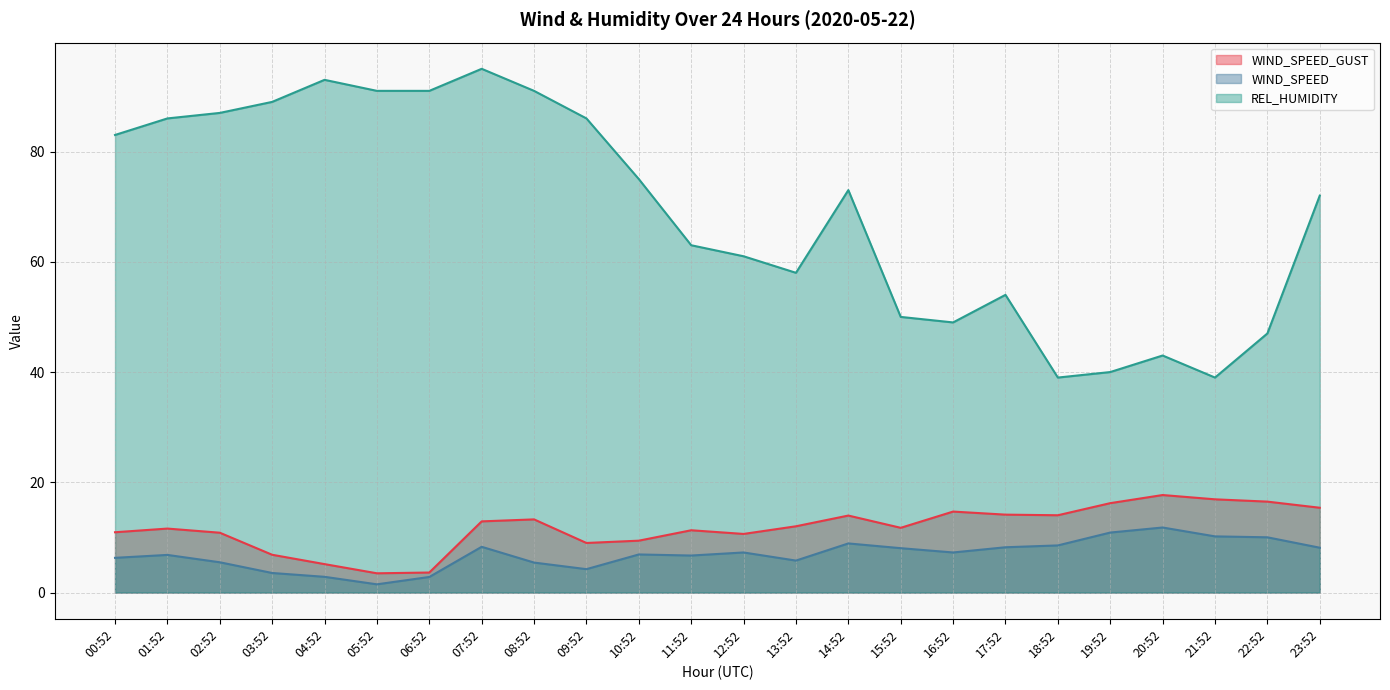

The value of REL_HUMIDITY at 15:52 is 50.0. True or false?

True